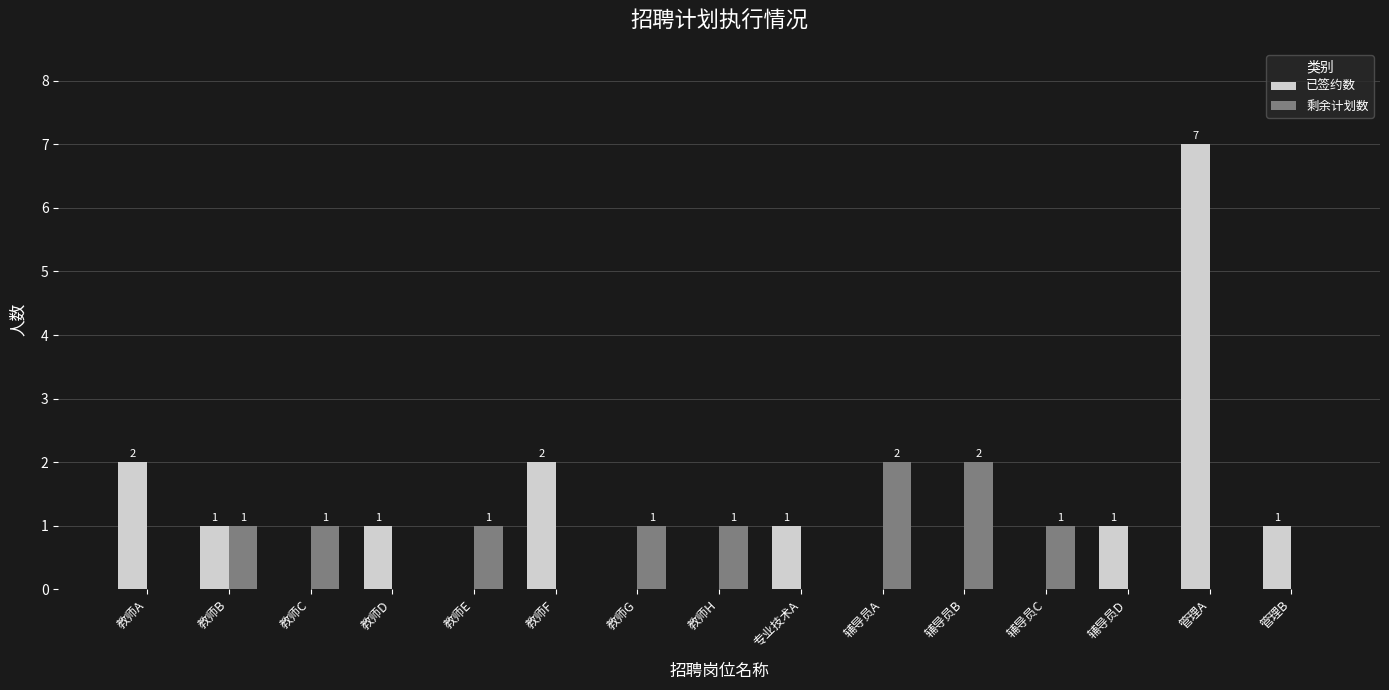

Which series has the widest spread of values?

已签约数